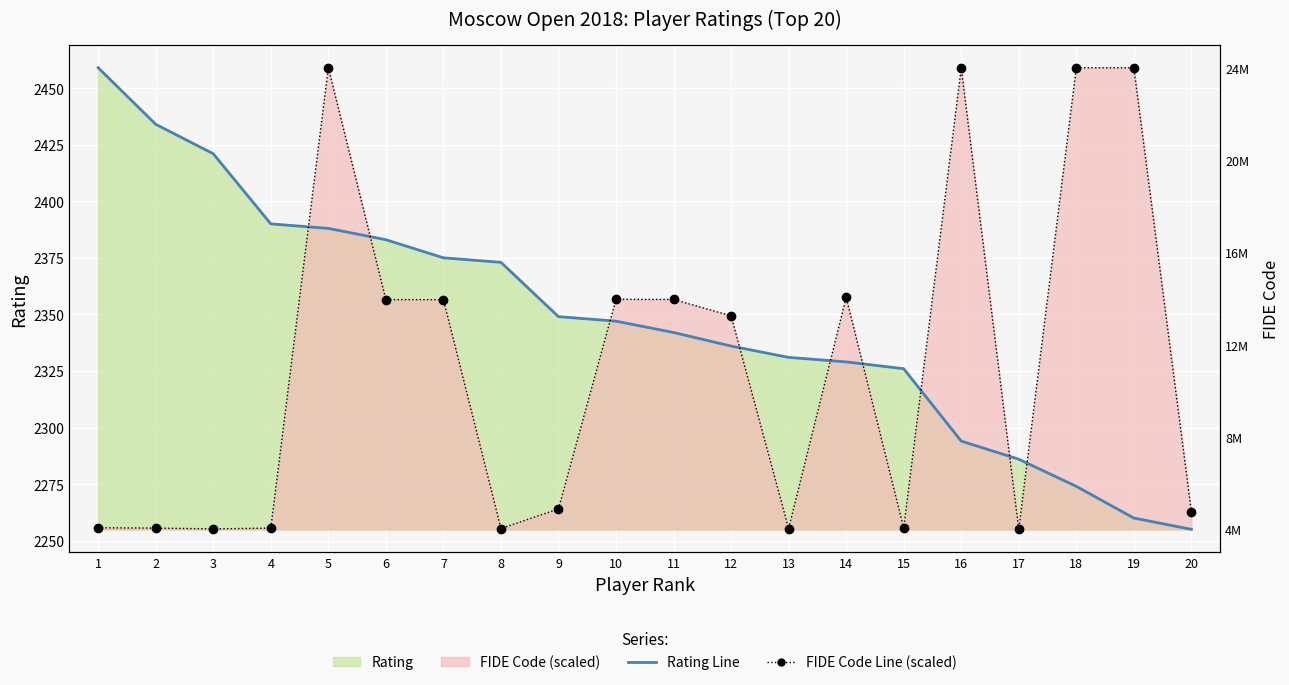

Reading right to left, extract all data points from this chart.

Rating Line: 20=2255.0	19=2260.0	18=2274.0	17=2286.0	16=2294.0	15=2326.0	14=2329.0	13=2331.0	12=2336.0	11=2342.0	10=2347.0	9=2349.0	8=2373.0	7=2375.0	6=2383.0	5=2388.0	4=2390.0	3=2421.0	2=2434.0	1=2459.0
FIDE Code Line (scaled): 20=2262.9	19=2459.0	18=2459.0	17=2255.0	16=2458.8	15=2255.5	14=2357.5	13=2255.3	12=2349.4	11=2356.6	10=2356.7	9=2264.0	8=2255.4	7=2356.5	6=2356.5	5=2459.0	4=2255.6	3=2255.2	2=2255.5	1=2255.7